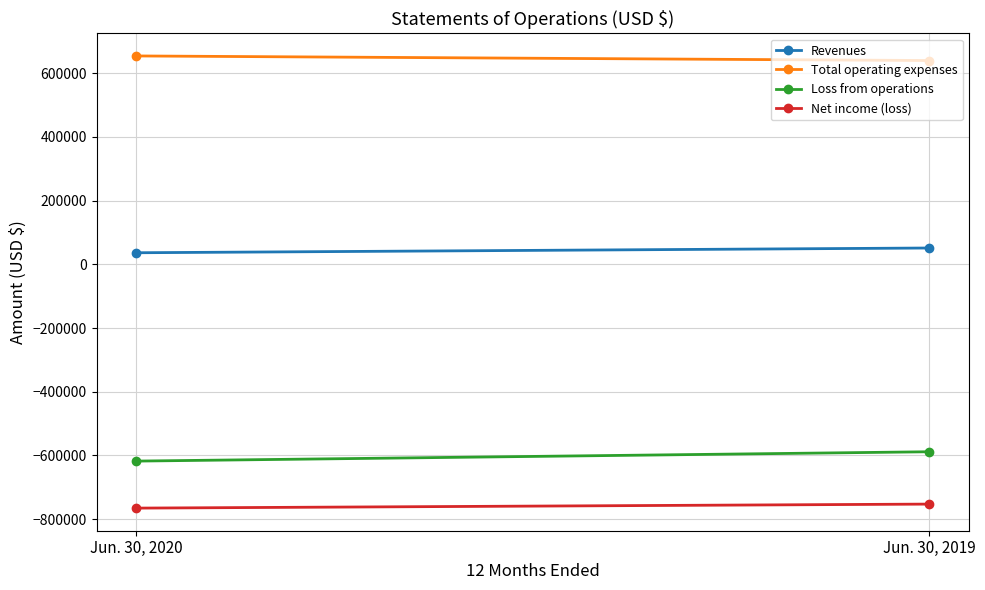

At how many categories does at least one series exceed -200891?

2